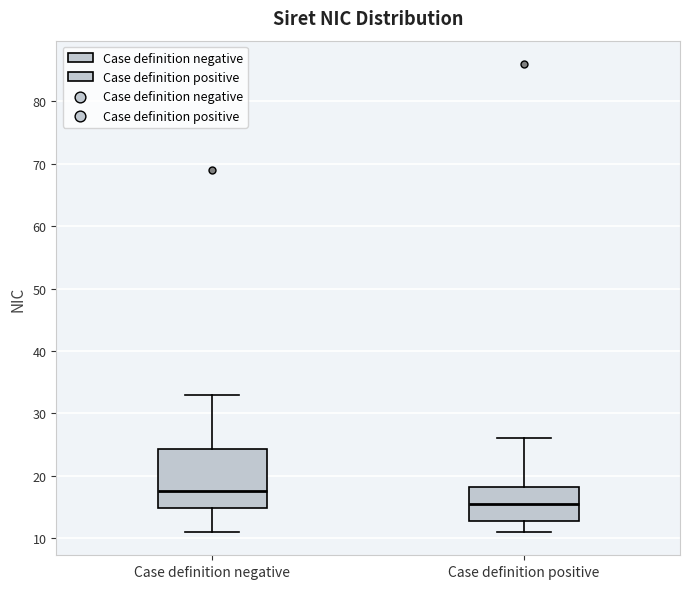

Reading left to right, transcribe this box plot: for each box, give where its median line is, the range the box spans, and where its two whiskers end, as read against the y-axis. The values are not printed on the chart, so give them approximately, as read against the axis.

Case definition negative: median 18, box 15 to 24, whiskers 11 to 33
Case definition positive: median 16, box 13 to 18, whiskers 11 to 26